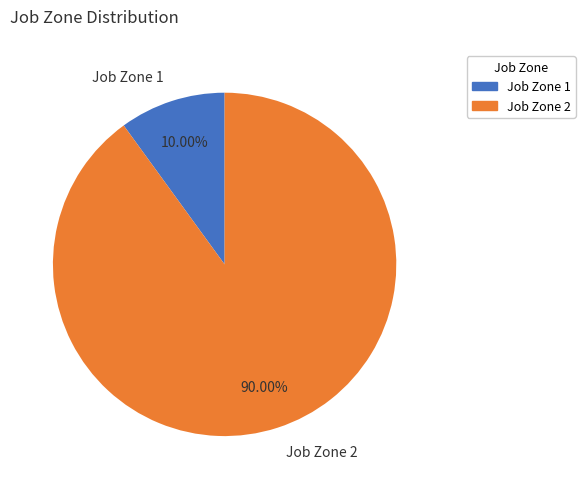

Is there any slice that represents more than half of the pie?

Yes